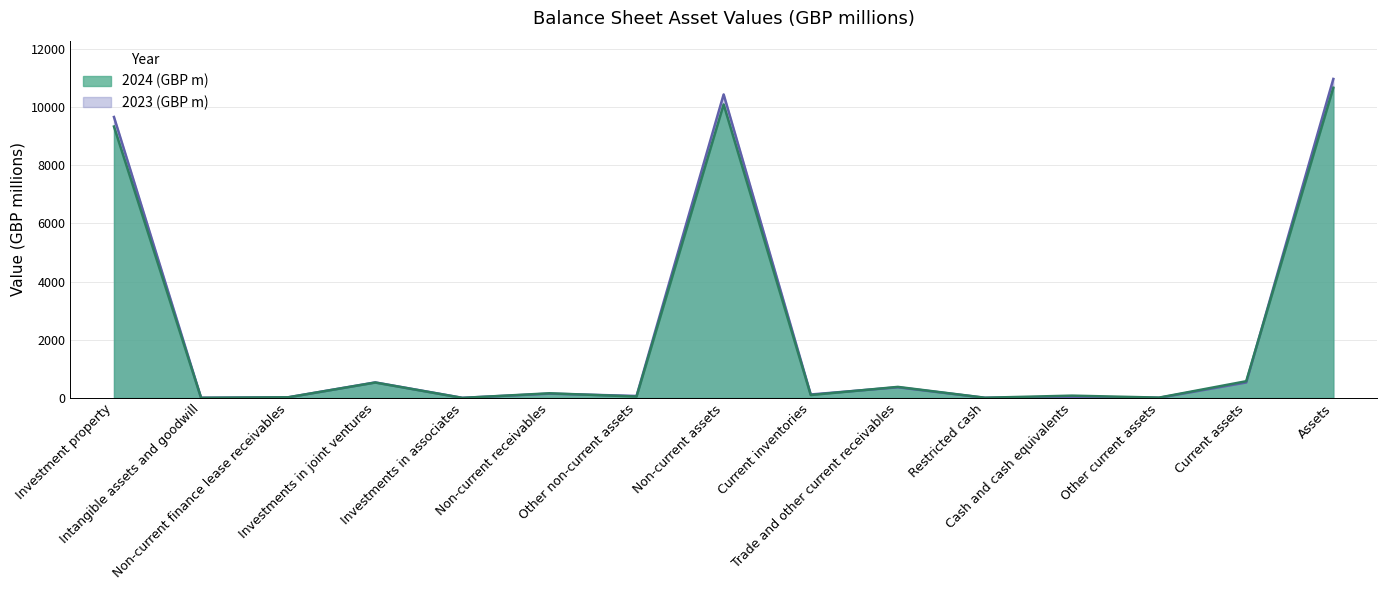

Which series has the largest total across all categories?

2023 (GBP m)